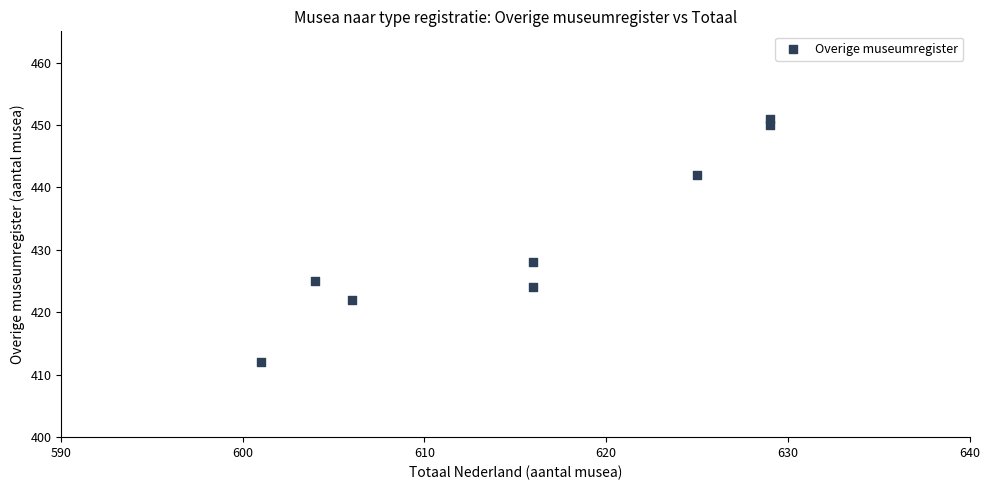

What is the range of X values (max minus min)?

28